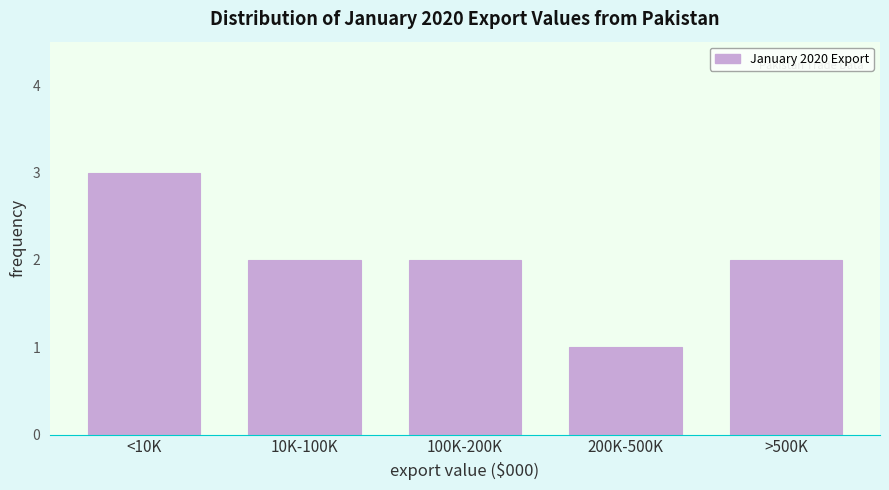

Reading left to right, extract all data points from this chart.

<10K=3	10K-100K=2	100K-200K=2	200K-500K=1	>500K=2